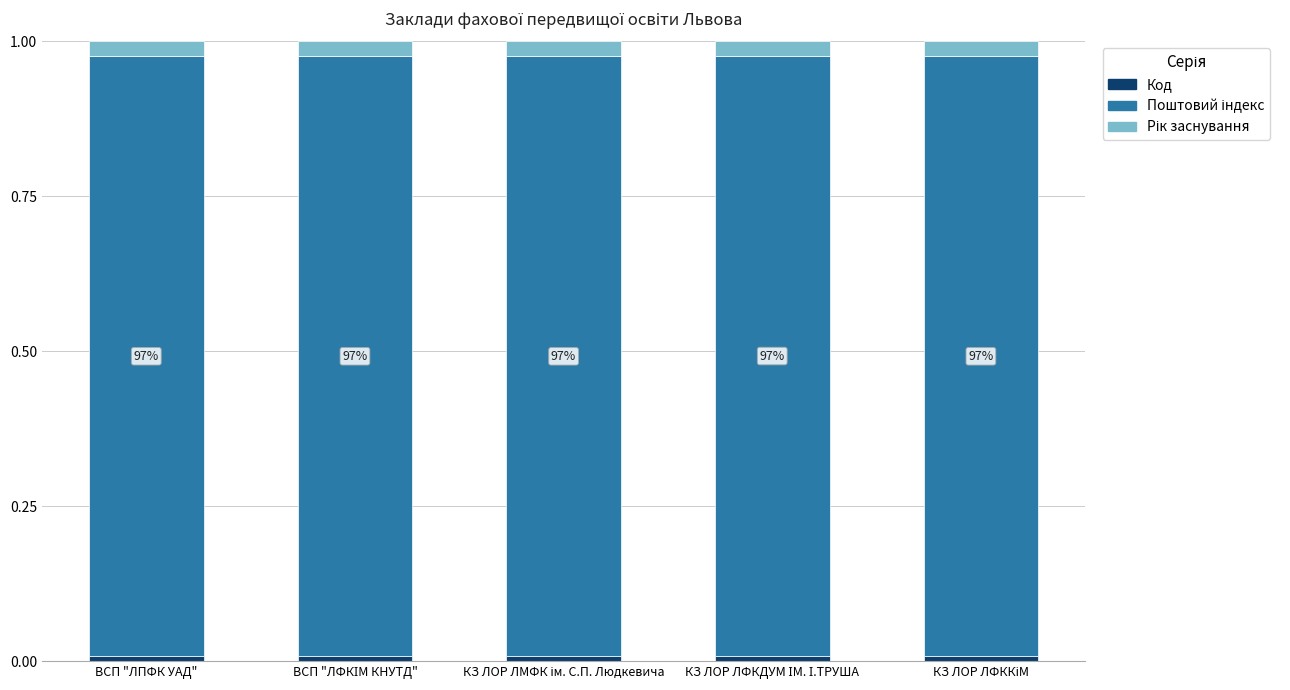

How many categories are shown in the chart?

5